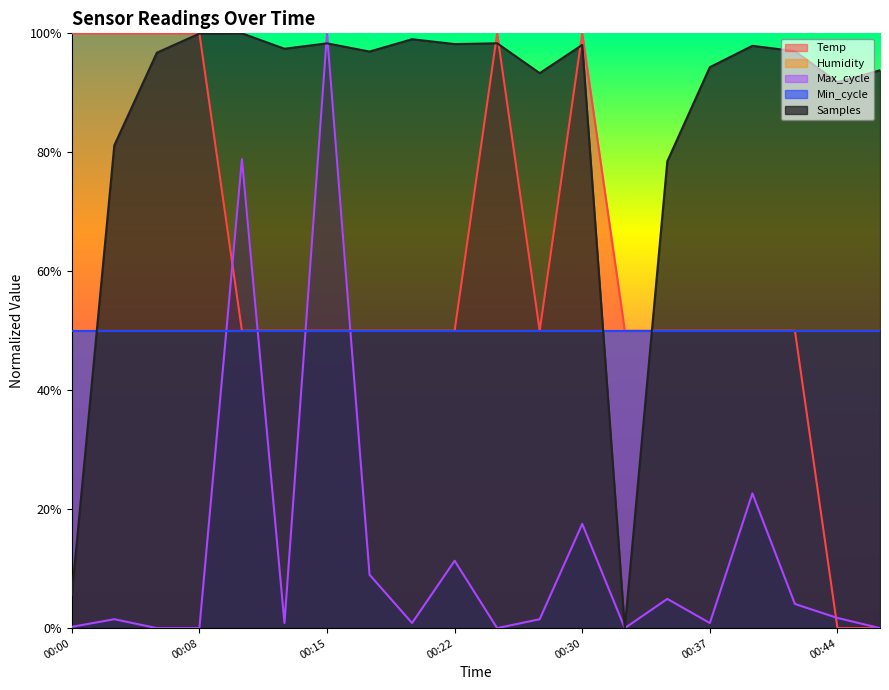

Between which two adjacent categories do Max_cycle and Samples first intersect?

00:13 and 00:15